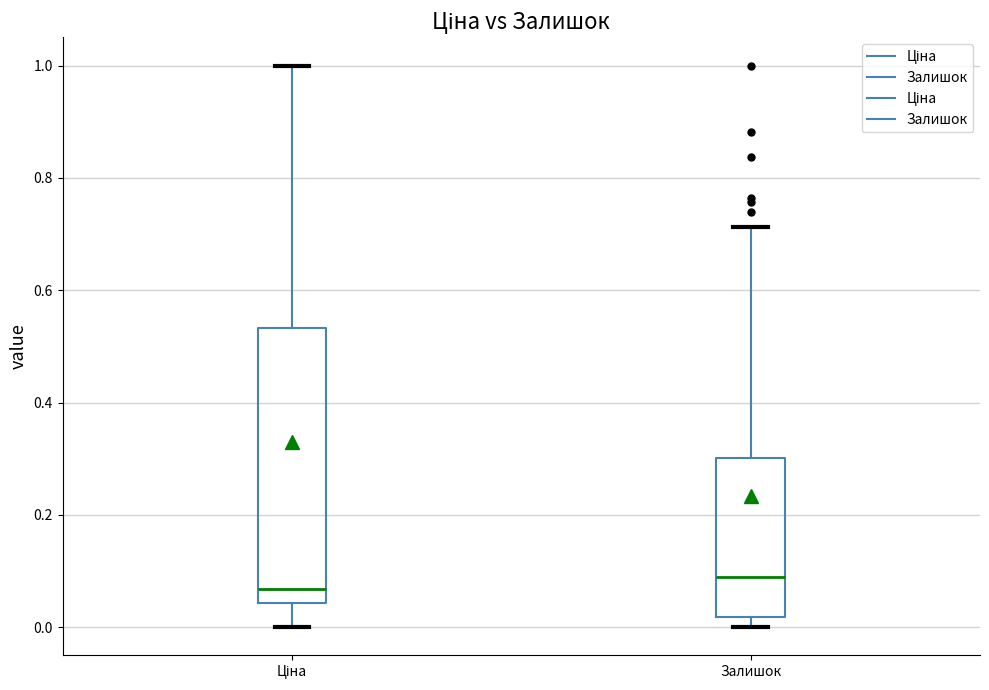

Comparing the boxes themselves (not the whiskers), which one is the tallest?

Ціна